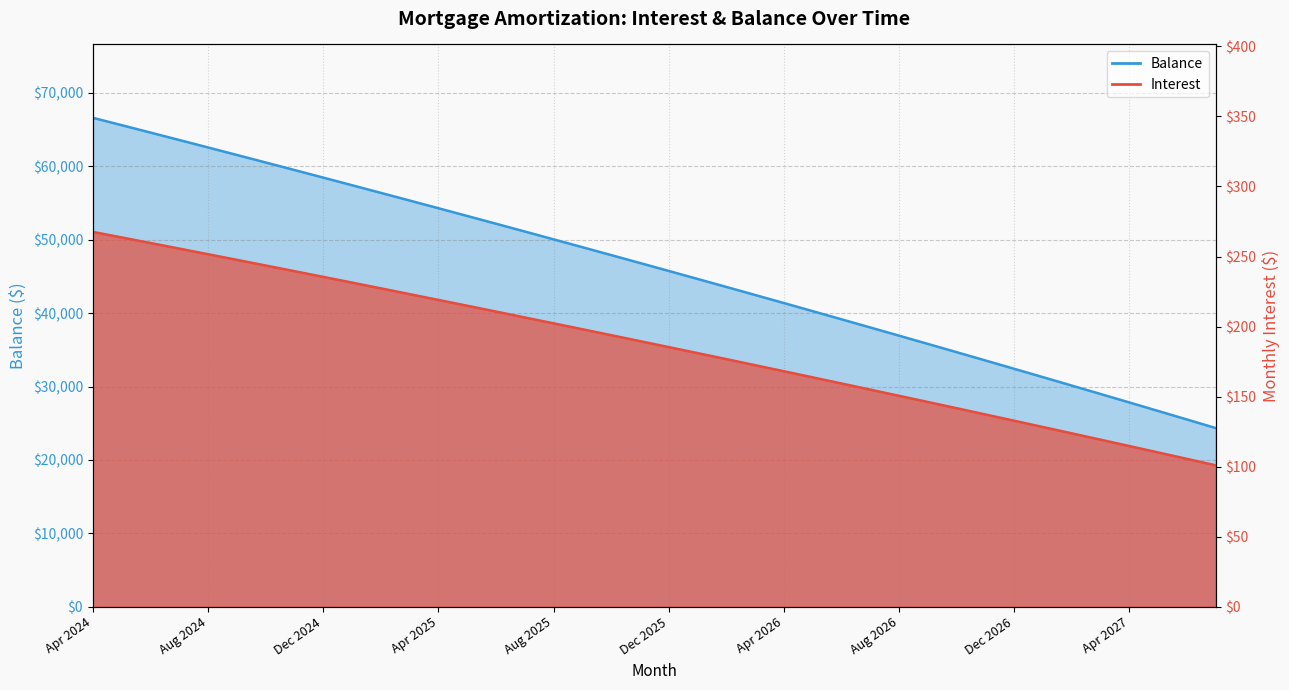

What is the value of the Interest point at the 9th from the left?

235.5